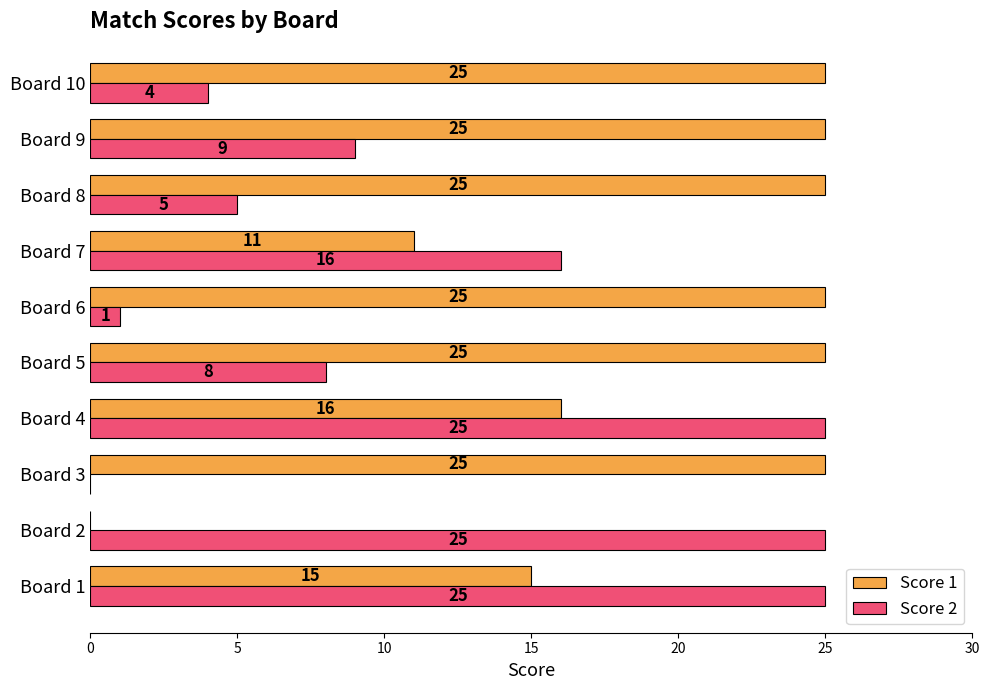

What are all the series names shown in the legend?

Score 1, Score 2